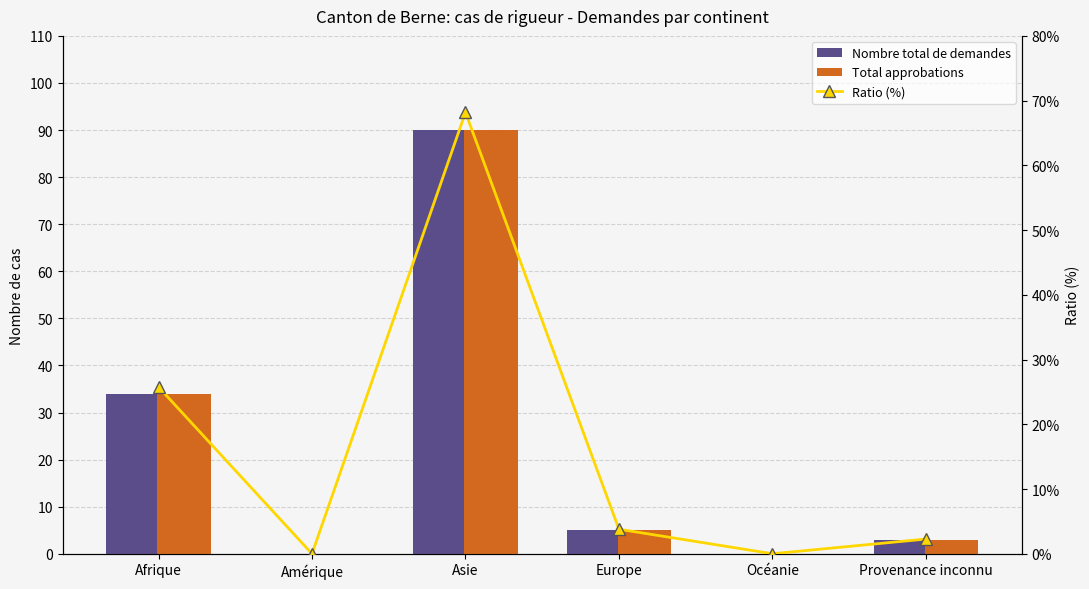

What is the spread (max minus min) of values at Provenance inconnu?

0.7